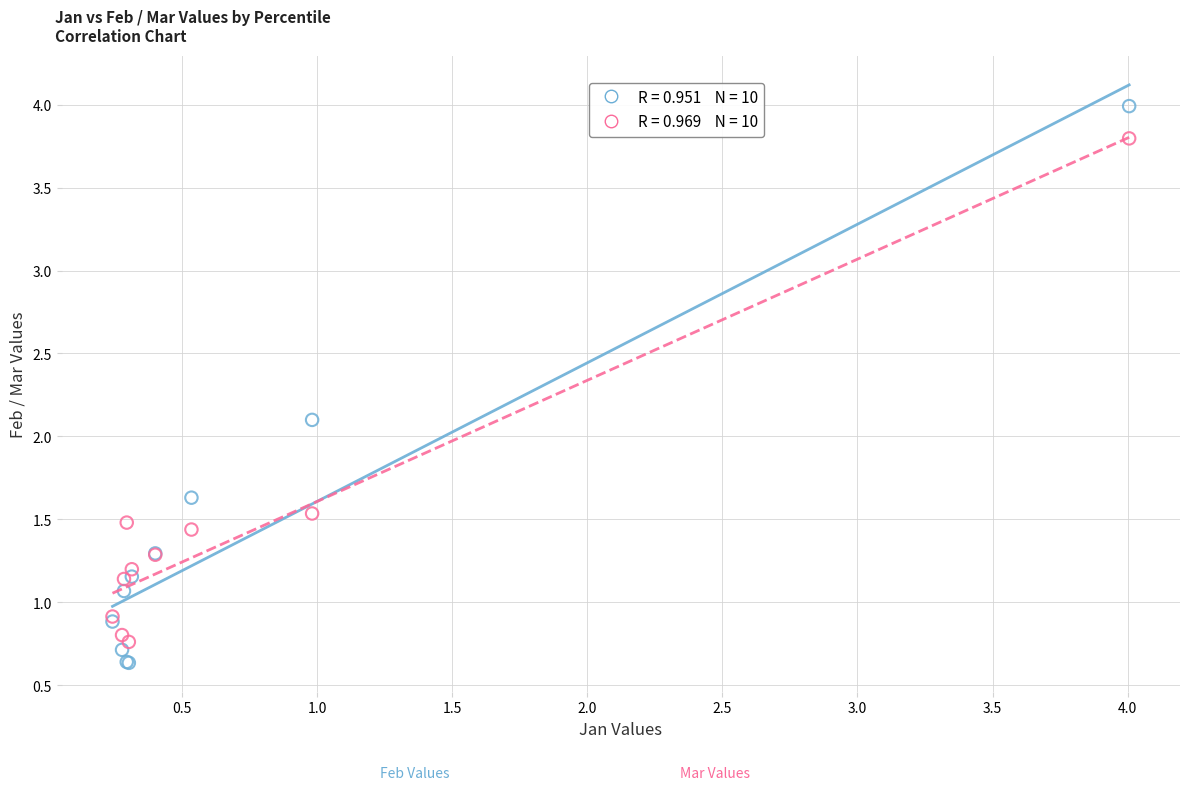

Across all series, what Y value is closest to 2?

2.1